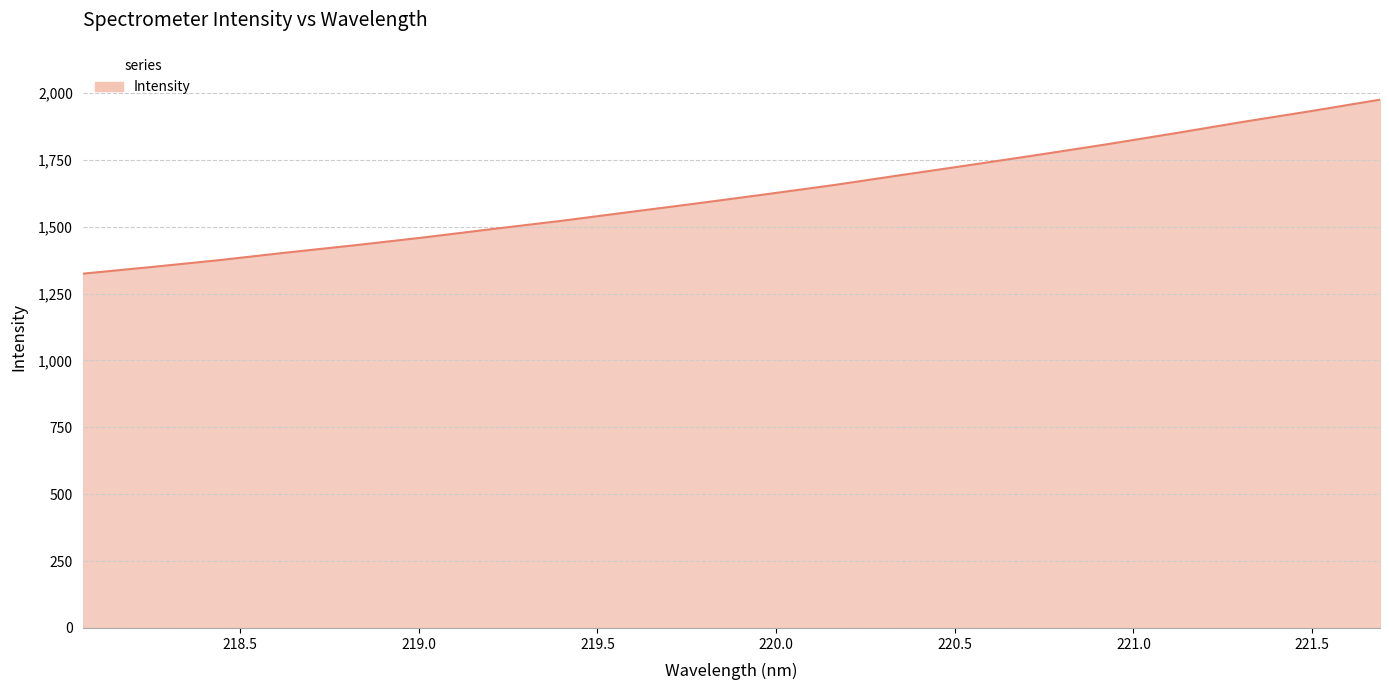

What is the maximum value shown in the chart?

1974.6